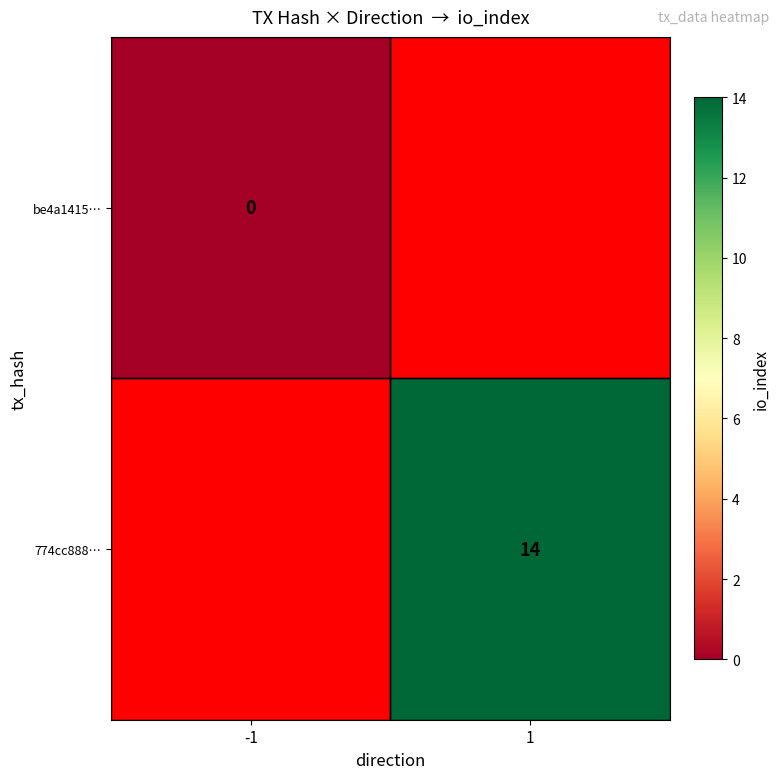

True or false: 774cc888… has a value of 14 at 1.

True